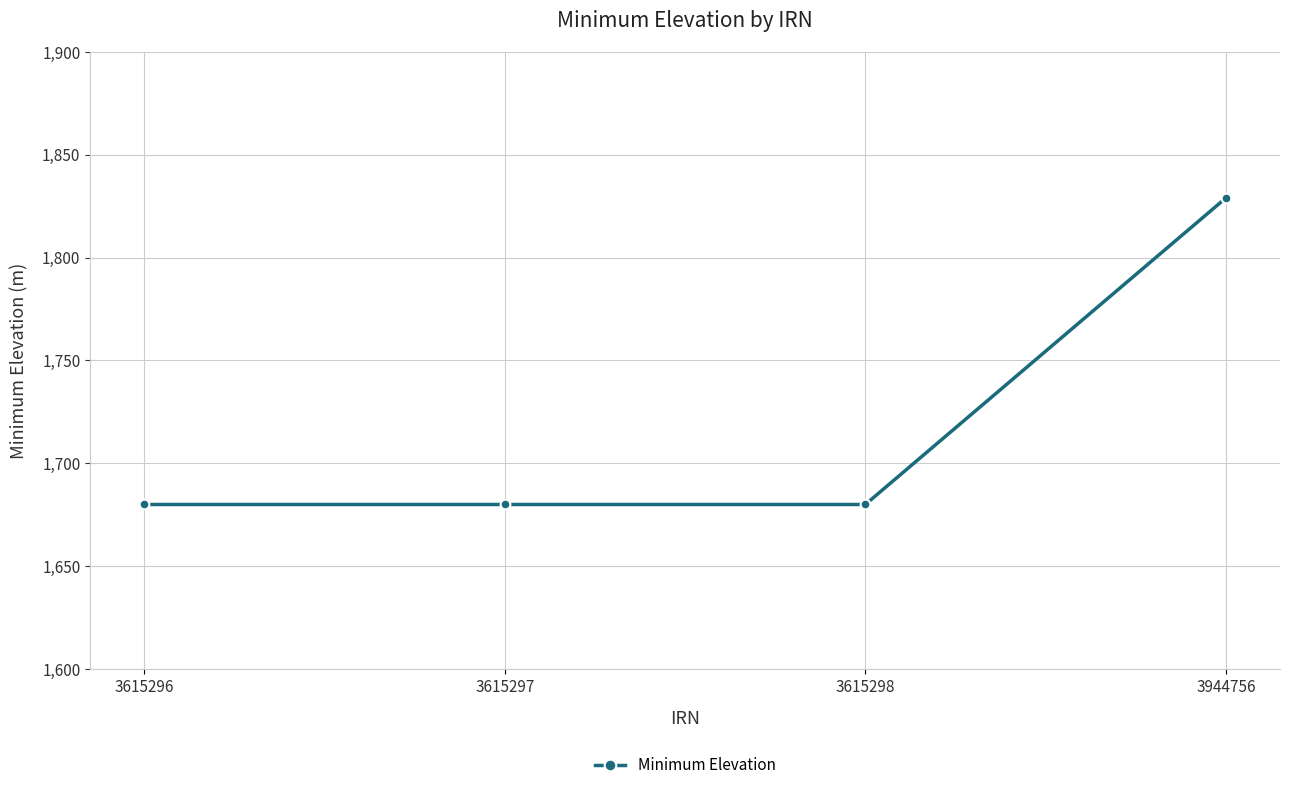

True or false: the data has more than 2 interior local peaks.

False